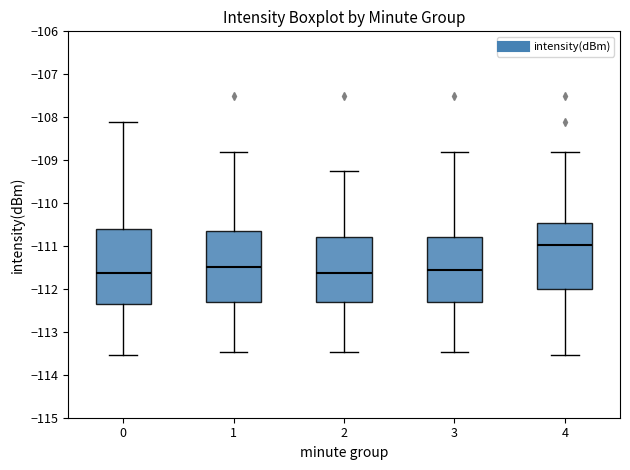

Reading left to right, read every box against the y-axis: the position of its median line, the range the box covers, and the ends of its whiskers. The values are not printed on the chart, so give them approximately, as read against the axis.

0: median -111.6, box -112.4 to -110.6, whiskers -113.5 to -108.1
1: median -111.5, box -112.3 to -110.7, whiskers -113.5 to -108.8
2: median -111.6, box -112.3 to -110.8, whiskers -113.5 to -109.2
3: median -111.6, box -112.3 to -110.8, whiskers -113.5 to -108.8
4: median -111.0, box -112.0 to -110.5, whiskers -113.5 to -108.8